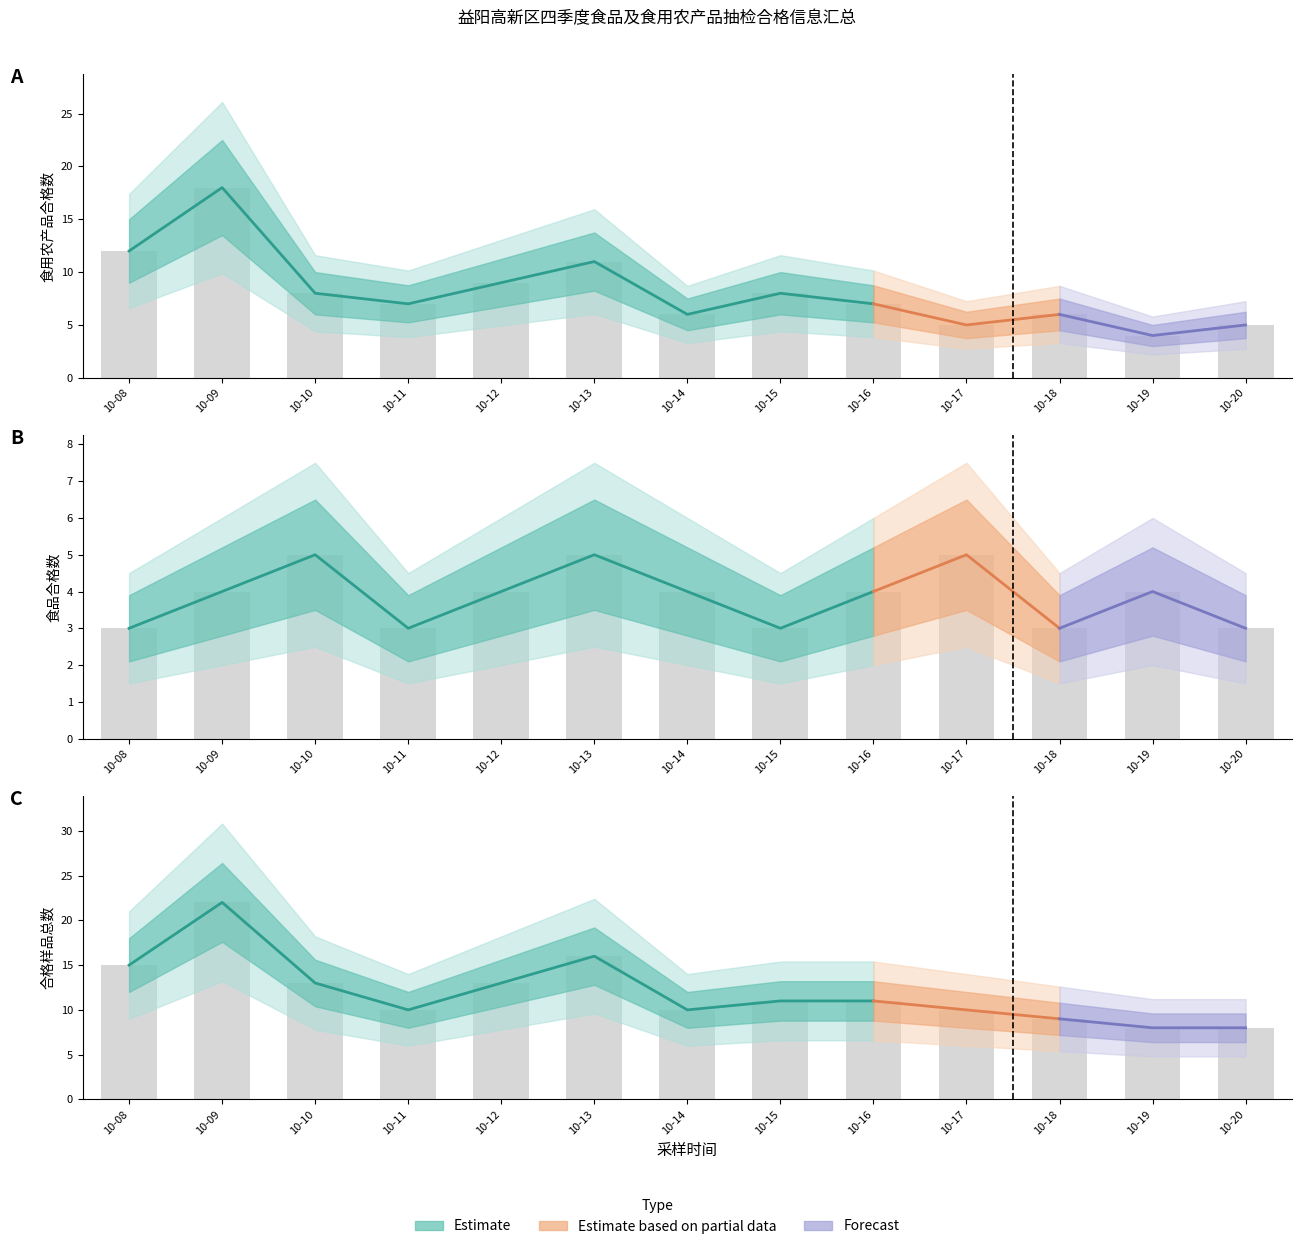

The value at 10-15 is 1. True or false?

False